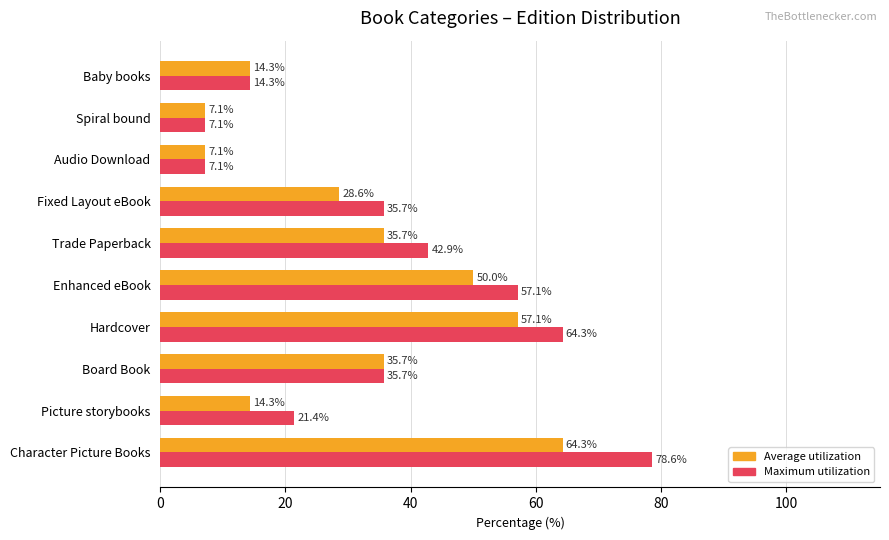

Which series has the widest spread of values?

Maximum utilization